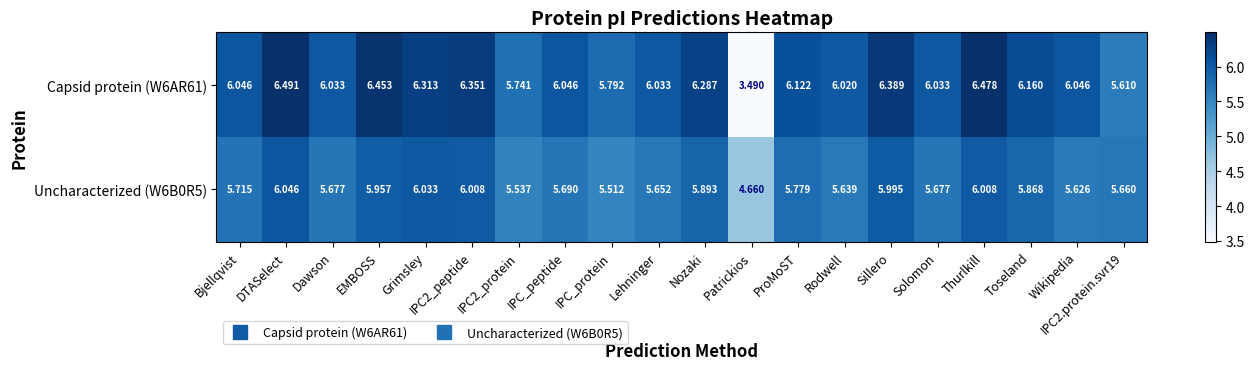

Is the value of Capsid protein (W6AR61) at Solomon greater than the value of Uncharacterized (W6B0R5) at EMBOSS?

Yes